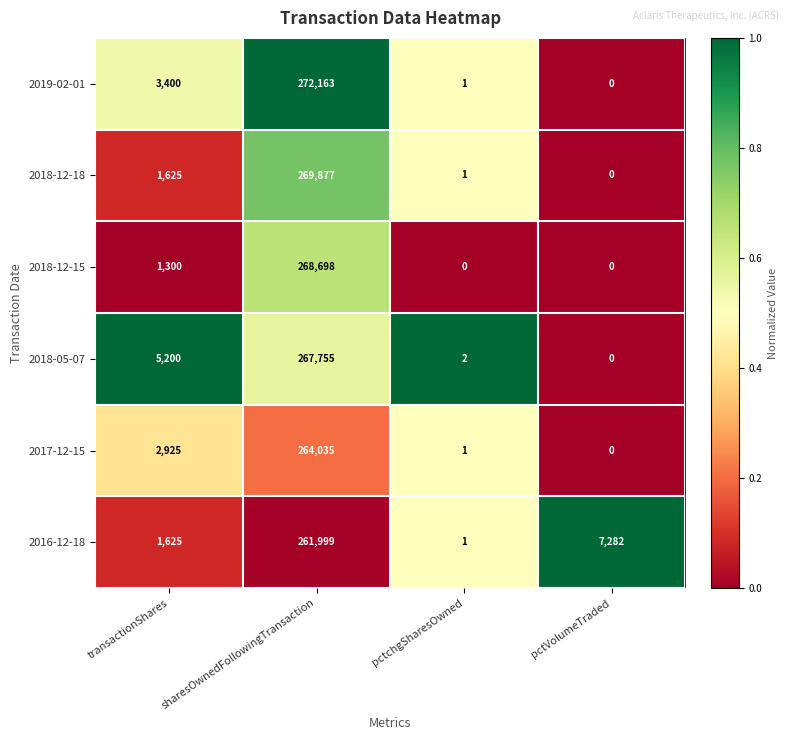

Which category has the highest value across all series?

sharesOwnedFollowingTransaction